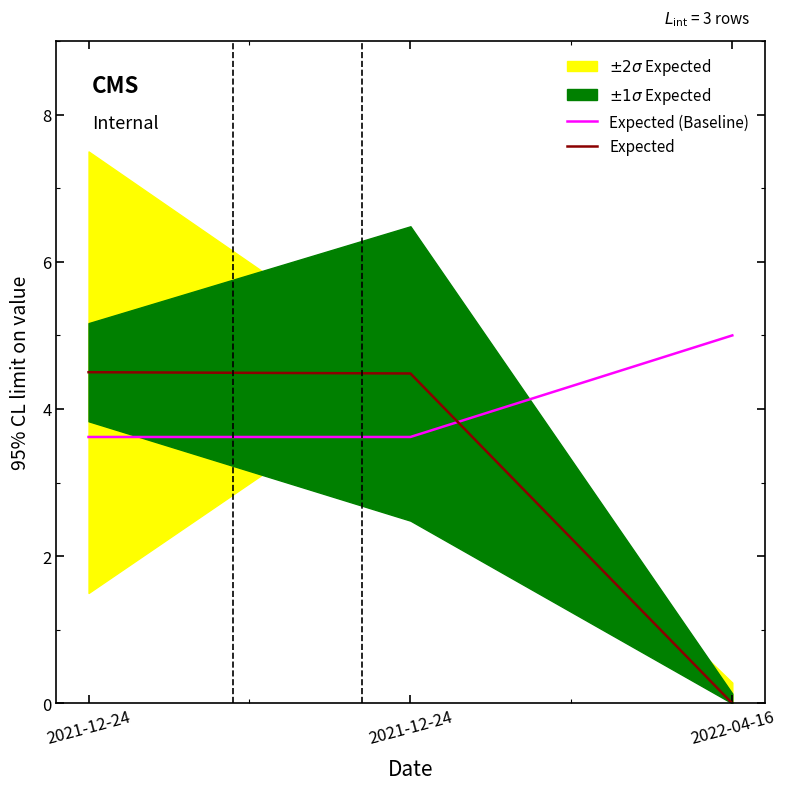

Which has a higher value, 2021-12-24 or 2021-12-24?

2021-12-24